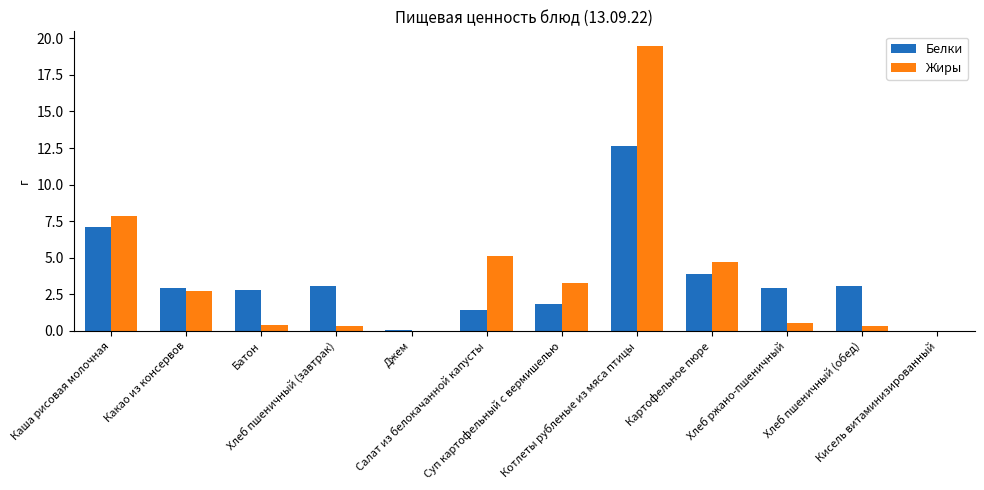

Is it true that Белки equals 3.0 at Хлеб пшеничный (завтрак)?

True